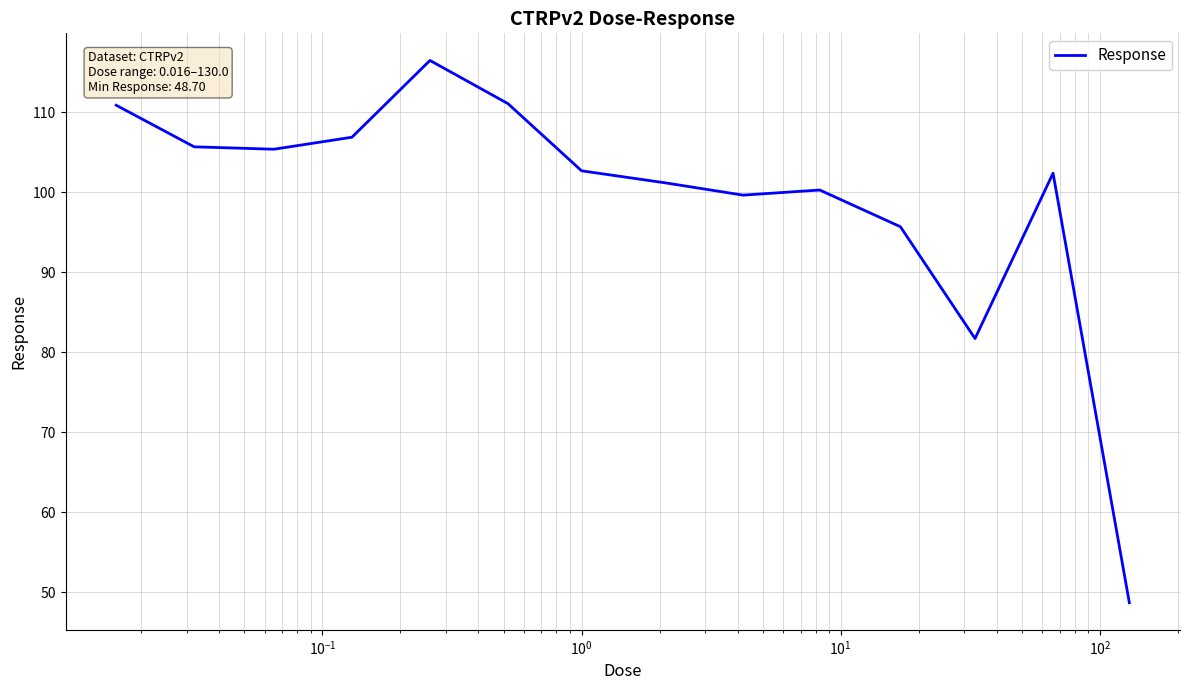

What is the greatest value displayed?

116.5